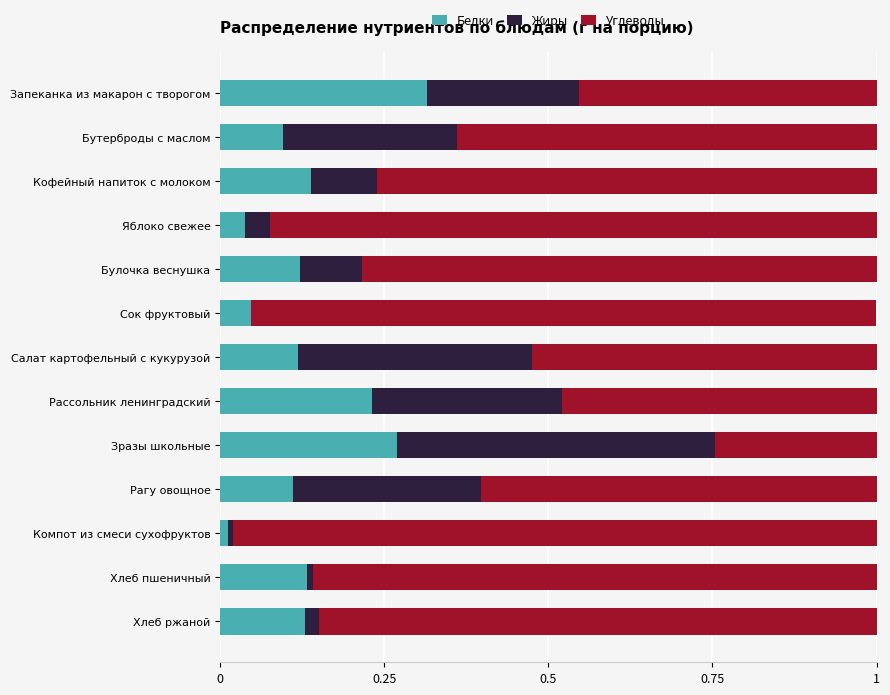

At which label does Белки reach its peak?

Запеканка из макарон с творогом